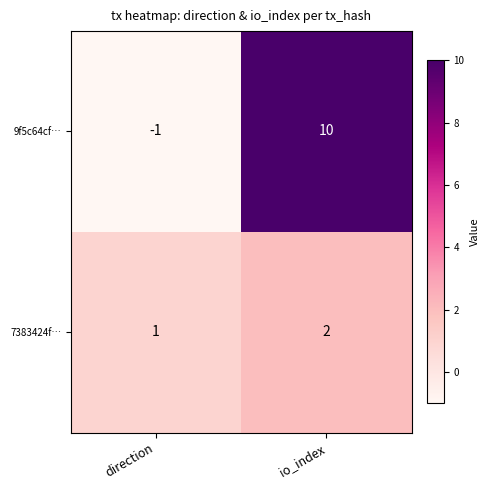

What is the maximum value shown in the chart?

10